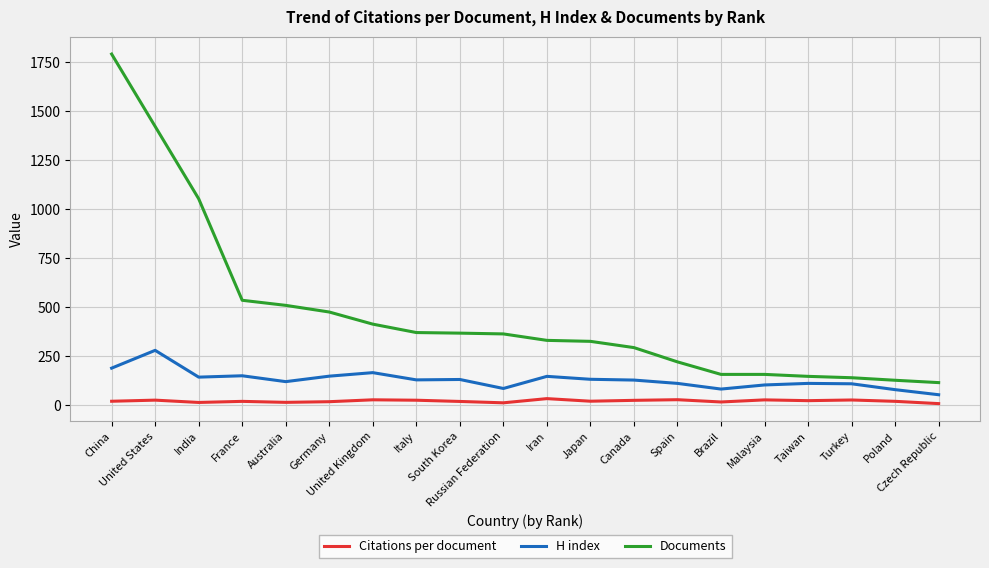

What are all the series names shown in the legend?

Citations per document, H index, Documents